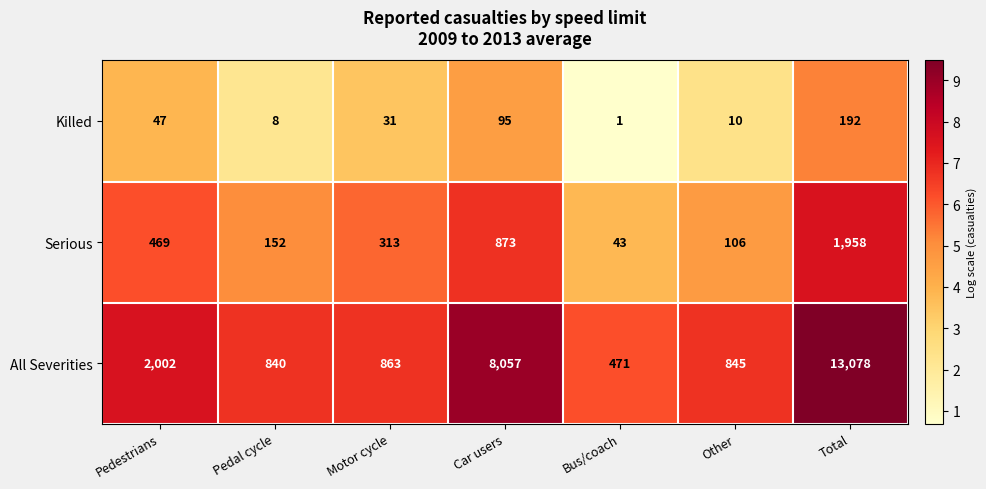

How many categories are shown in the chart?

7